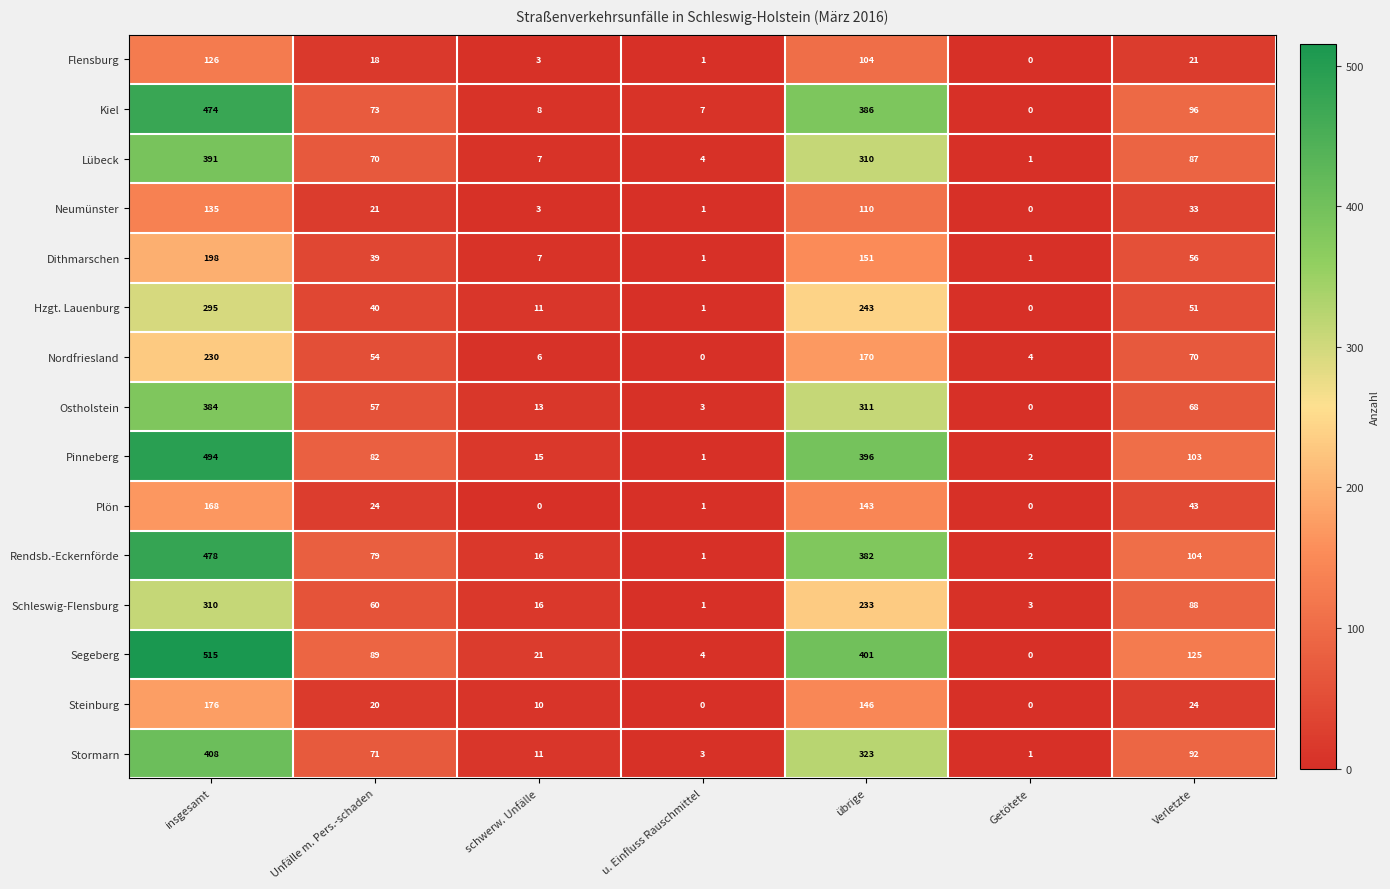

What is the difference between the highest and lowest values at u. Einfluss Rauschmittel?

7